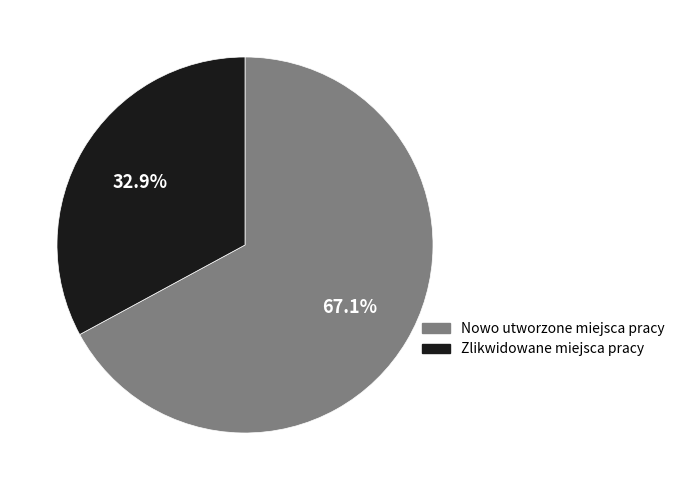

How many slices are in this pie chart?

2